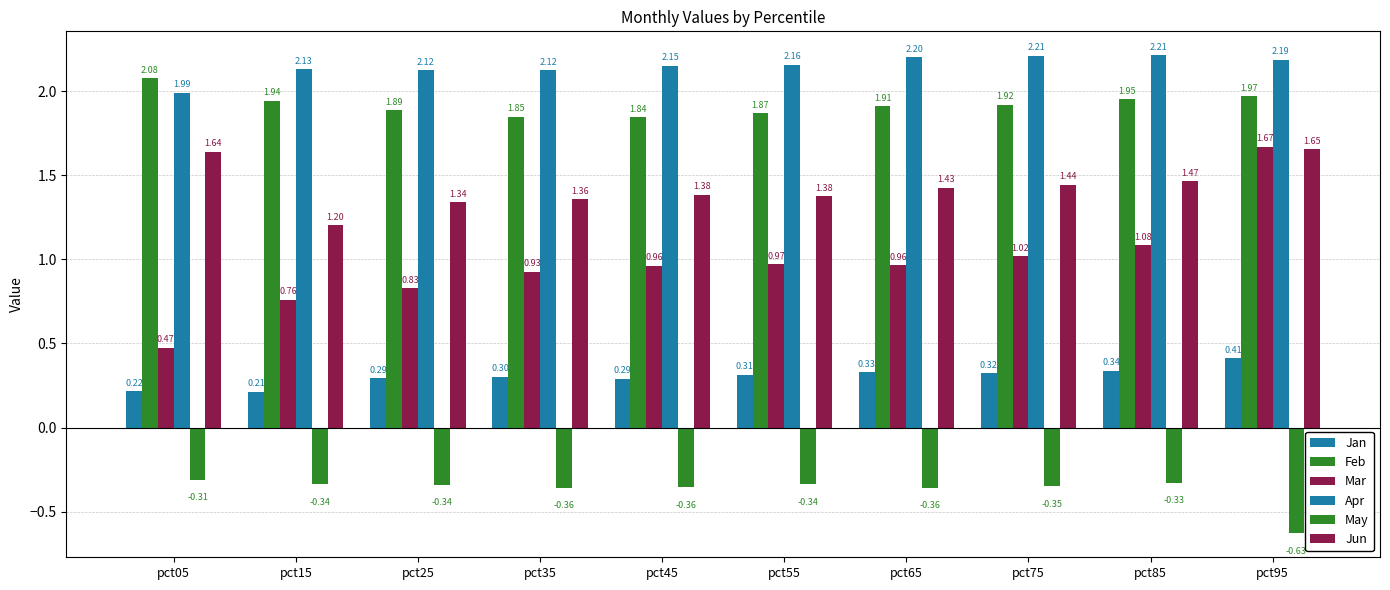

What is the difference between the maximum and minimum values in the May series?

0.3